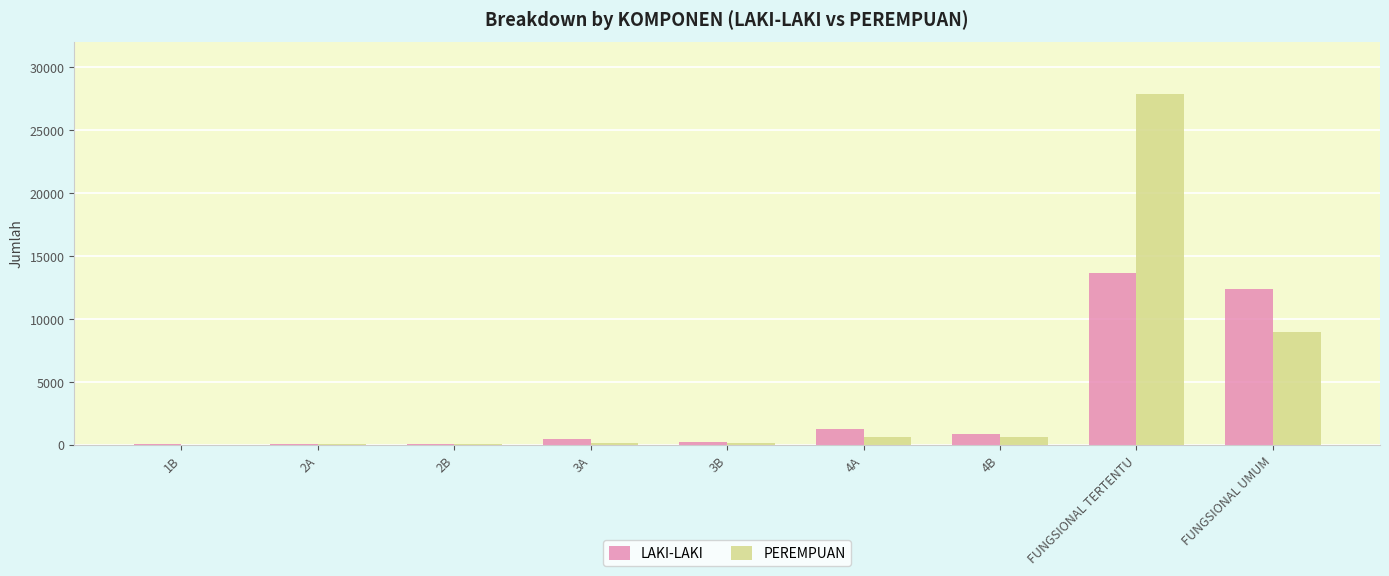

What is the greatest value displayed?

27830